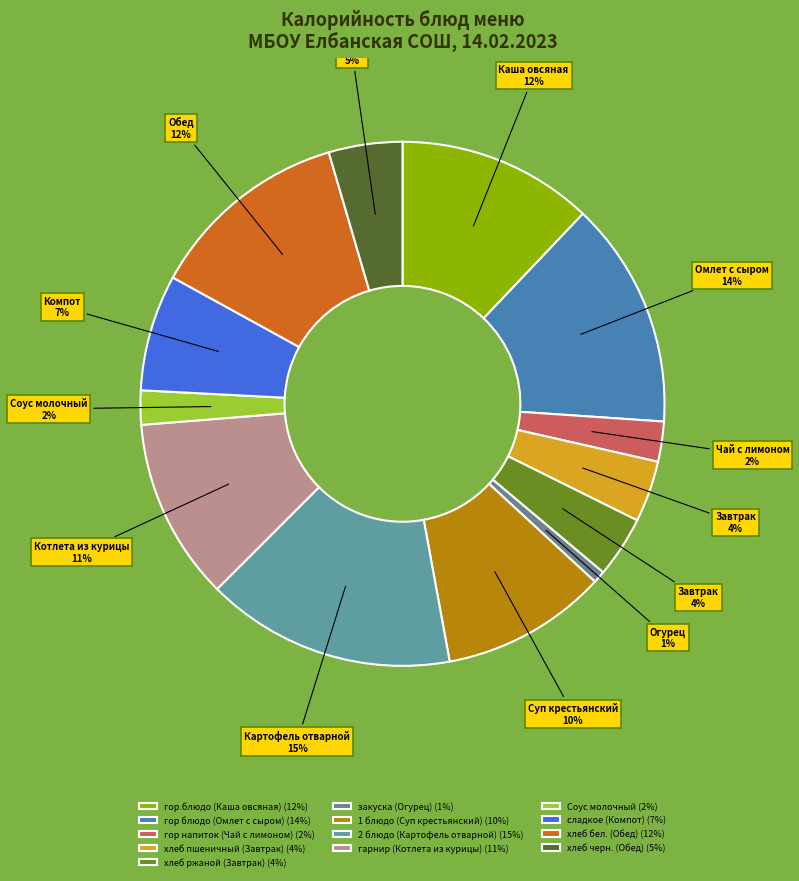

Is there any slice that represents more than half of the pie?

No